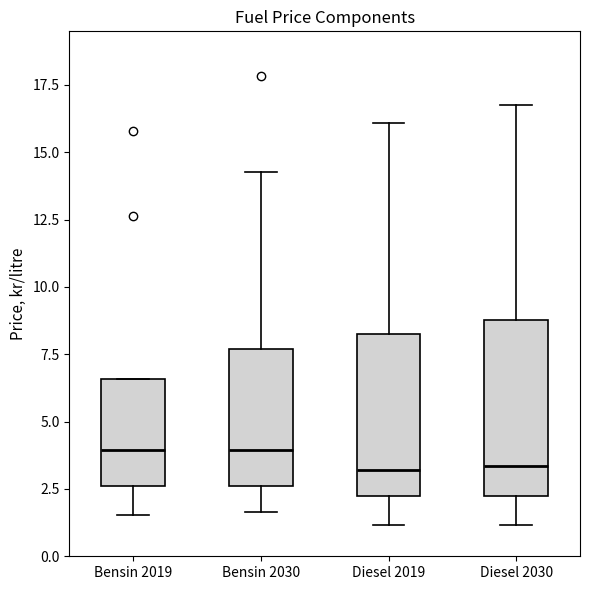

Which box is the tallest, from its lower edge to its upper edge?

Diesel 2030